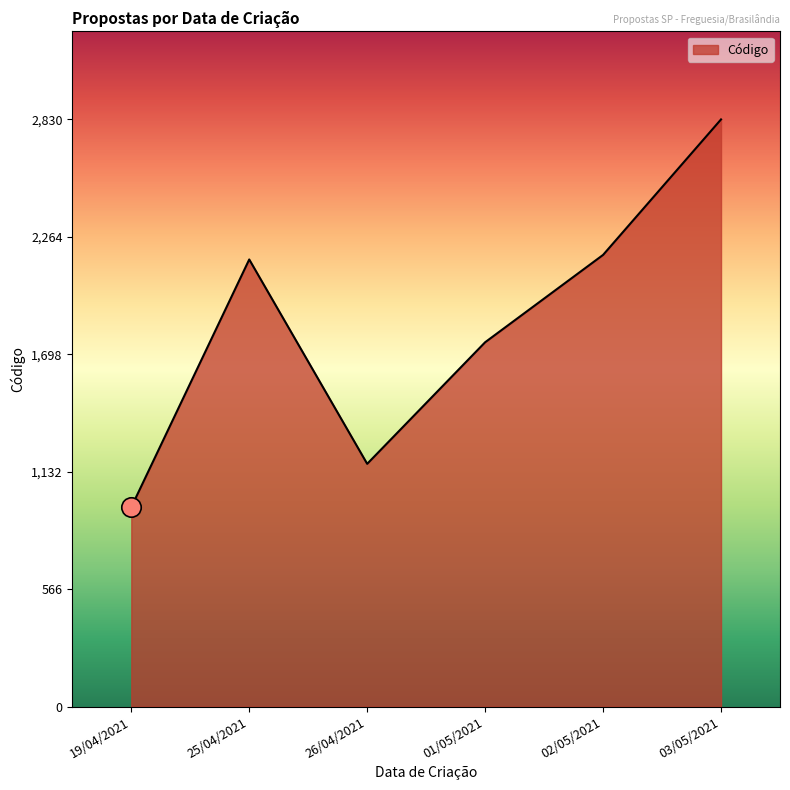

What is the change in value from 26/04/2021 to 01/05/2021?

+586